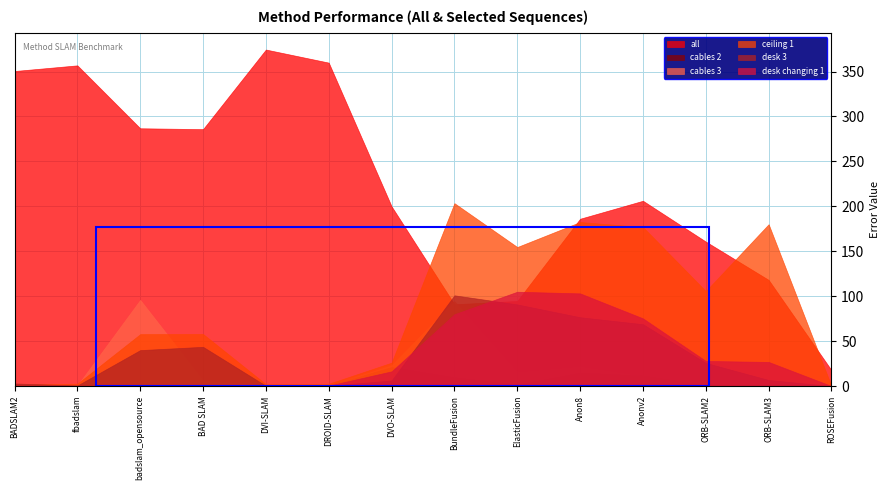

Reading right to left, transcribe all the data shown in this chart.

all: 17.6	118.1	160.8	206.2	186.2	94.7	91.0	200.0	359.9	374.4	285.9	286.8	356.8	350.6
cables 2: 0.0	0.8	0.6	11.3	14.7	1.4	9.5	21.1	0.7	0.5	0.5	0.5	0.4	0.4
cables 3: 0.0	1.9	1.1	11.2	21.9	15.8	94.5	23.2	0.4	0.5	6.2	95.8	0.7	0.8
ceiling 1: 0.0	180.1	105.6	176.9	182.5	154.7	203.5	26.0	2.5	2.0	57.9	57.7	2.6	1.7
desk 3: 0.0	6.8	25.7	68.8	76.6	90.8	100.9	6.2	0.4	0.3	43.6	40.0	0.6	2.9
desk changing 1: 0.0	26.8	27.9	75.3	103.1	104.9	79.9	16.3	0.5	0.3	0.6	0.5	0.5	0.6